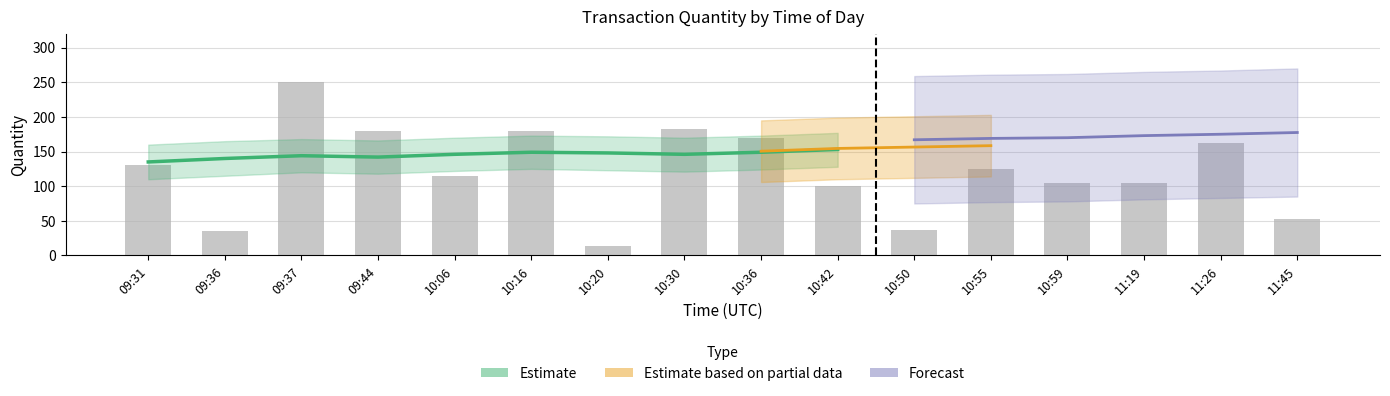

What is the difference between the maximum and minimum values?

237